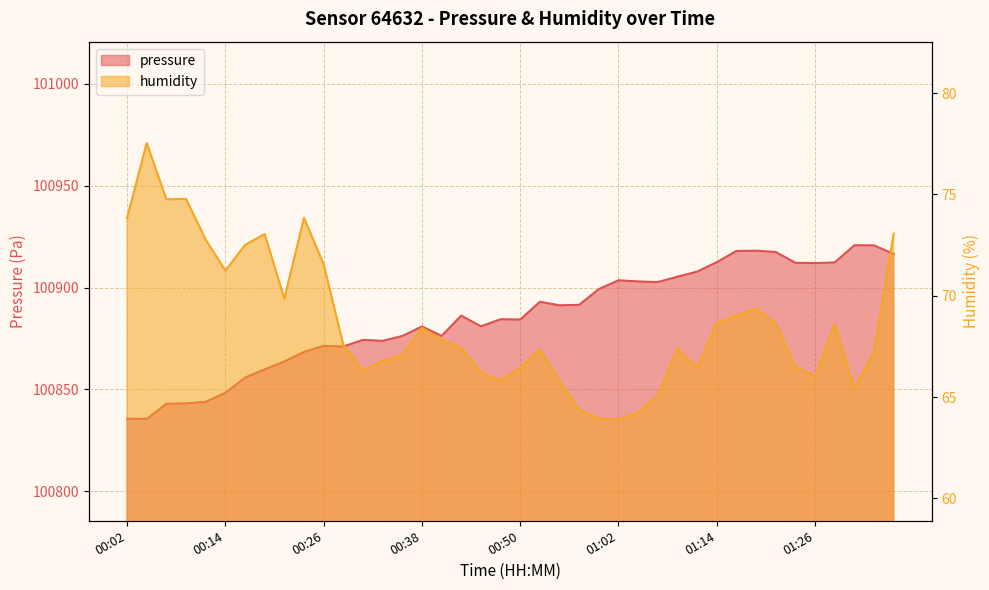

How many interior local peaks does the humidity series have?

9